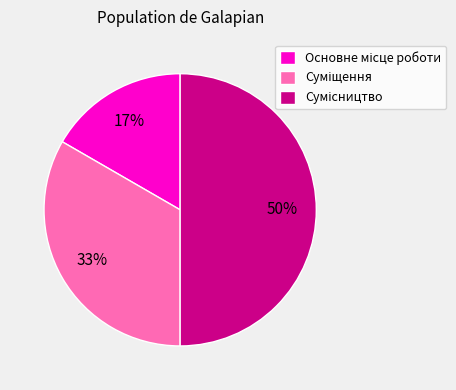

To the nearest percent, what is the difference between the largest and smallest slice percentages?

33%